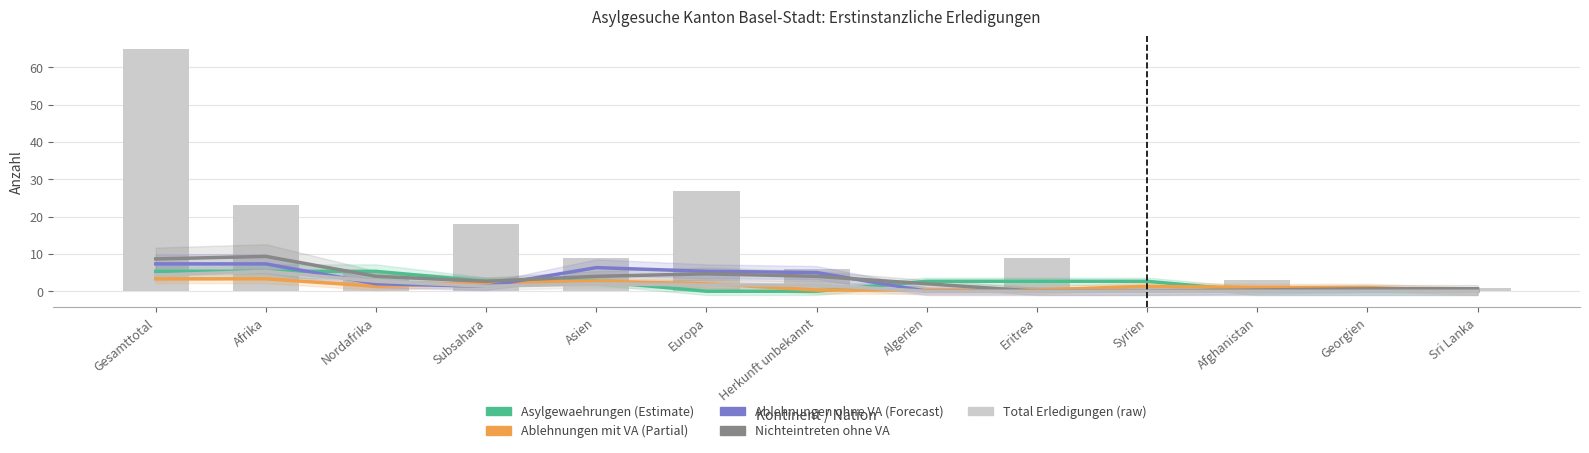

Reading left to right, extract all data points from this chart.

Asylgewaehrungen: Gesamttotal=5.3	Afrika=5.3	Nordafrika=5.3	Subsahara=2.7	Asien=2.7	Europa=0.0	Herkunft unbekannt=0.0	Algerien=2.7	Eritrea=2.7	Syrien=2.7	Afghanistan=0.0	Georgien=0.0	Sri Lanka=0.0
Ablehnungen mit VA: Gesamttotal=3.3	Afrika=3.3	Nordafrika=1.3	Subsahara=2.3	Asien=2.7	Europa=2.0	Herkunft unbekannt=0.3	Algerien=0.3	Eritrea=0.3	Syrien=1.3	Afghanistan=1.0	Georgien=1.0	Sri Lanka=0.0
Ablehnungen ohne VA: Gesamttotal=7.3	Afrika=7.3	Nordafrika=2.0	Subsahara=1.3	Asien=6.3	Europa=5.3	Herkunft unbekannt=5.0	Algerien=0.0	Eritrea=0.0	Syrien=0.0	Afghanistan=0.0	Georgien=0.0	Sri Lanka=0.0
Nichteintreten ohne VA: Gesamttotal=8.7	Afrika=9.3	Nordafrika=4.0	Subsahara=2.7	Asien=4.0	Europa=4.7	Herkunft unbekannt=4.0	Algerien=2.0	Eritrea=0.0	Syrien=0.0	Afghanistan=0.3	Georgien=0.7	Sri Lanka=0.7
Abschreibungen: Gesamttotal=4.3	Afrika=5.3	Nordafrika=2.7	Subsahara=1.3	Asien=2.0	Europa=1.7	Herkunft unbekannt=1.7	Algerien=0.0	Eritrea=0.0	Syrien=0.0	Afghanistan=0.0	Georgien=0.0	Sri Lanka=0.0